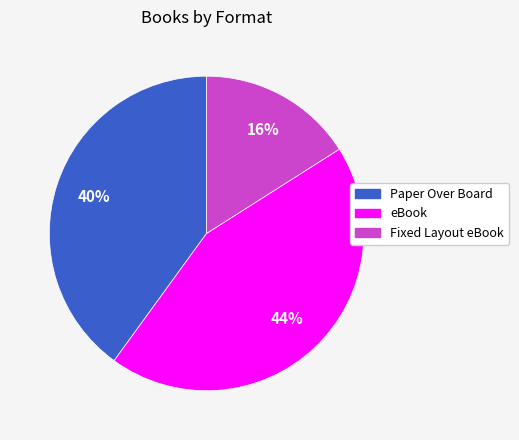

Is it true that eBook is 44% of the pie?

True